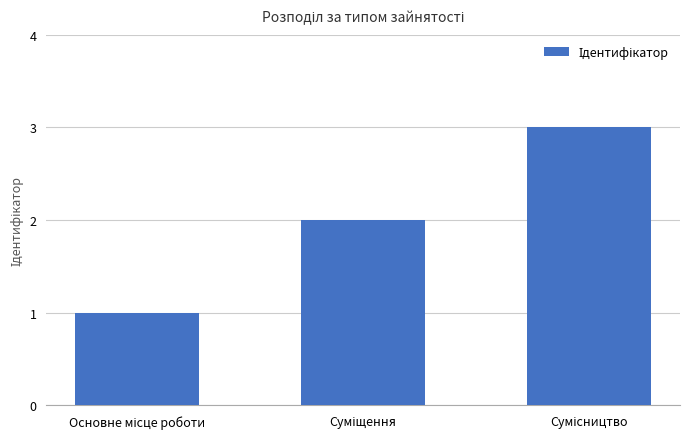

What is the maximum value shown in the chart?

3